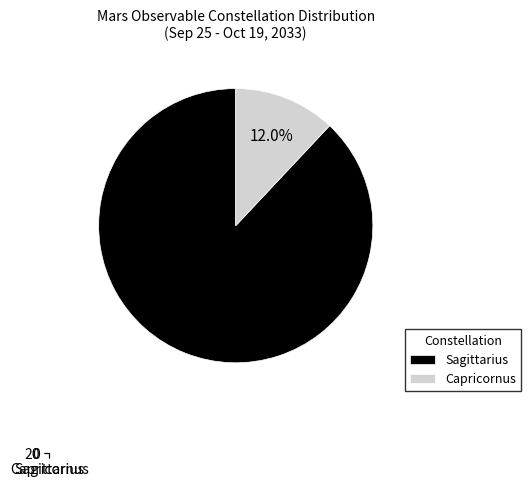

To the nearest percent, what is the difference between the largest and smallest slice percentages?

76%